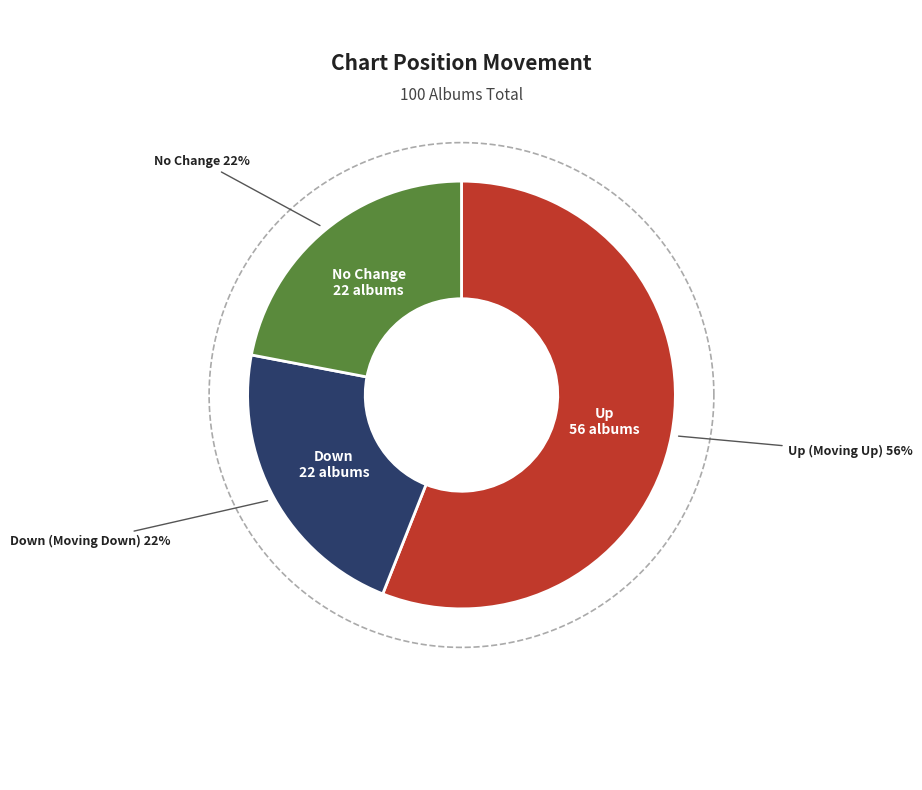

Combined, do up and down account for over 50%?

Yes